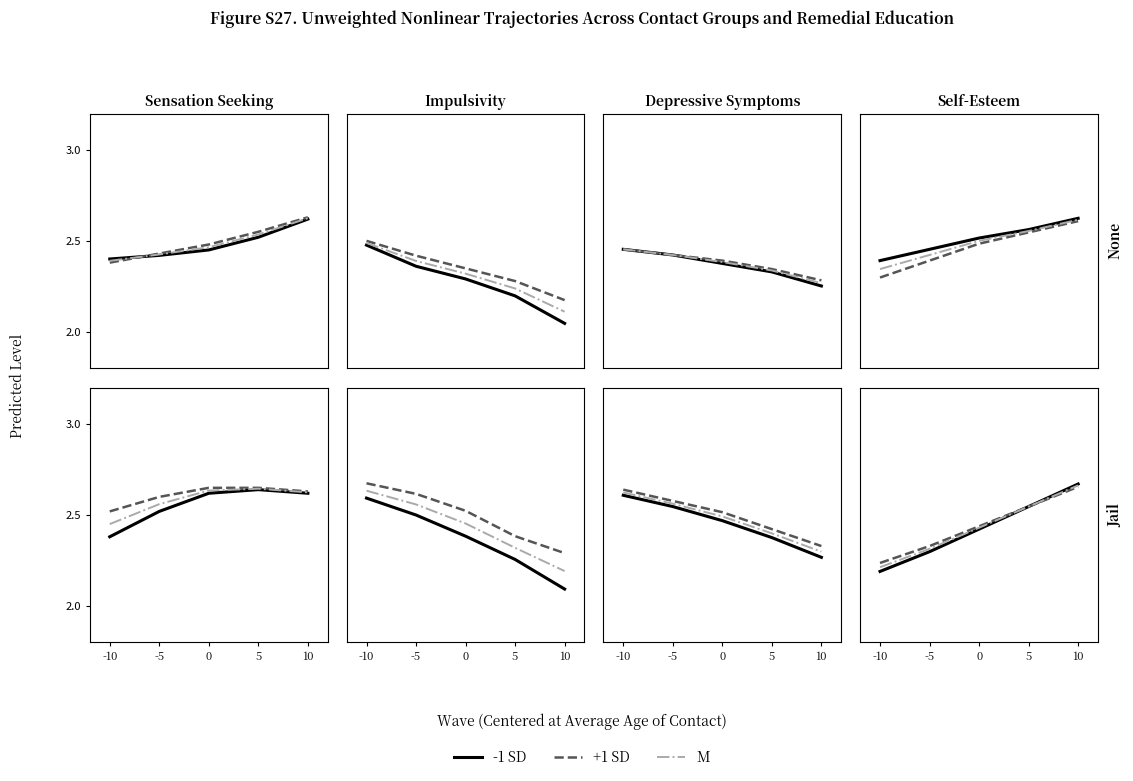

At which category is the sum across all series the highest?

10